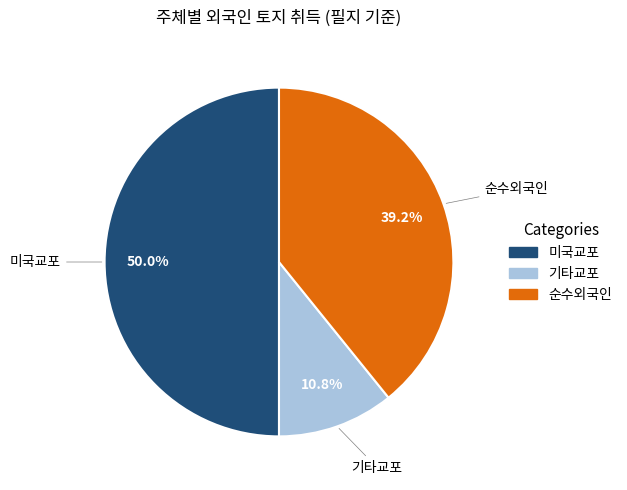

To the nearest percent, what is the difference between the largest and smallest slice percentages?

39%